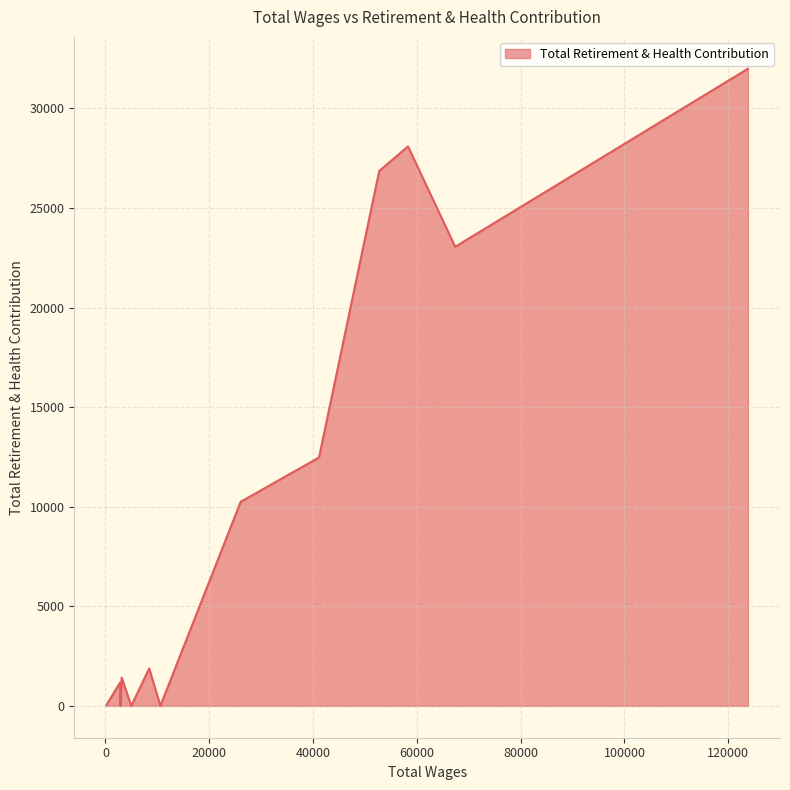

Does the chart have visible grid lines?

Yes